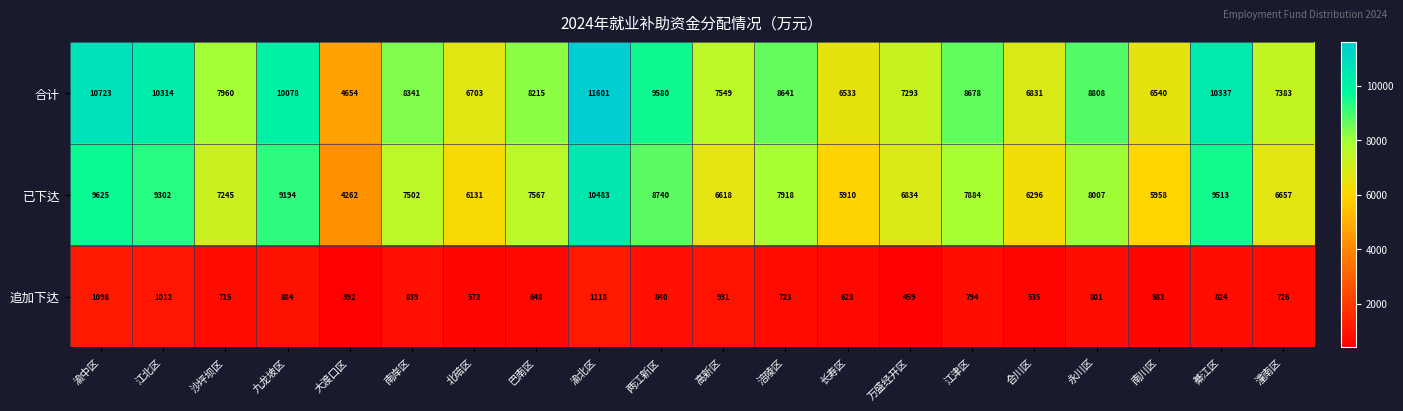

What is the sum of the 追加下达 values at 合川区 and 渝中区?

1633